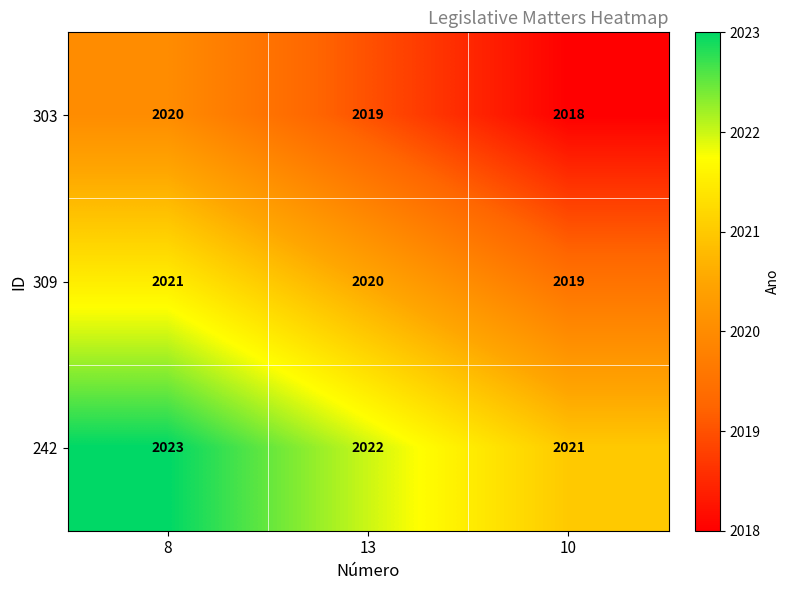

What is the spread (max minus min) of values at 13?

3